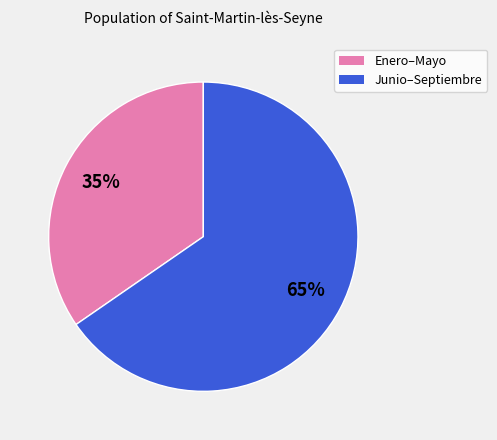

To the nearest percent, what is the average slice percentage?

50%